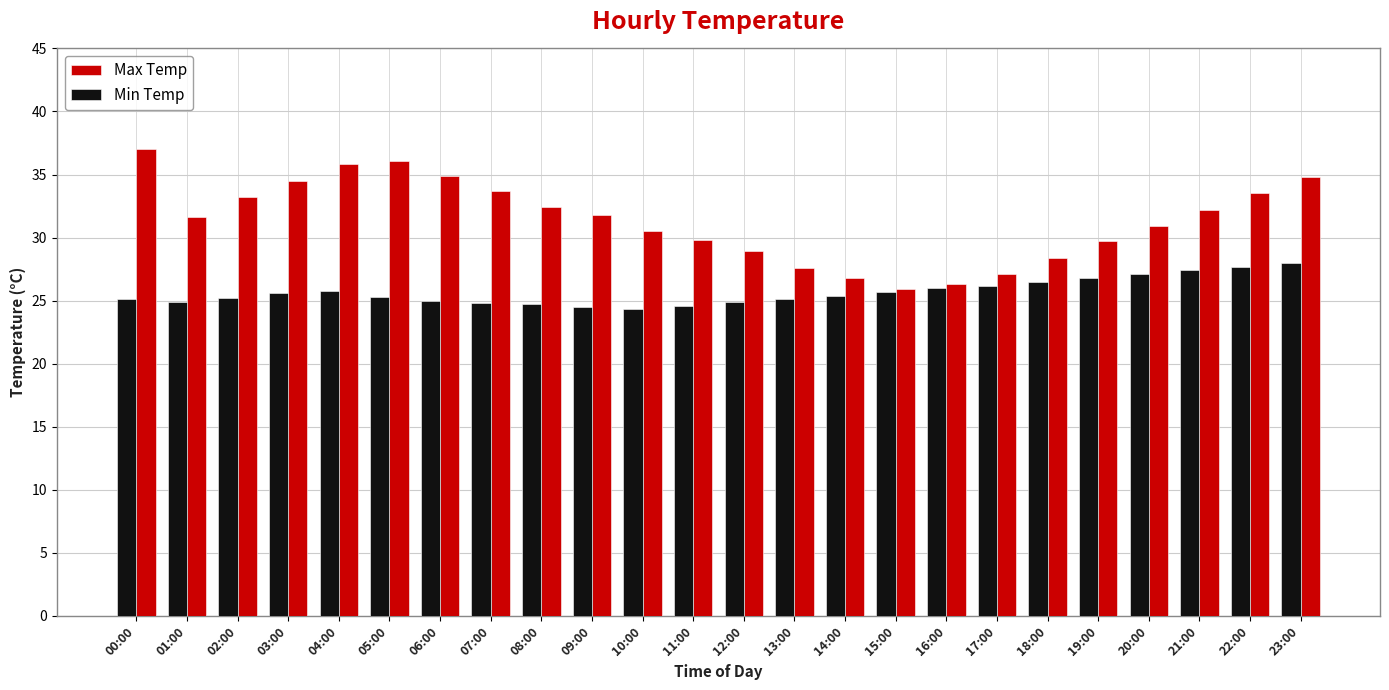

What is the difference between the second highest and minimum values in the Min Temp series?

3.4